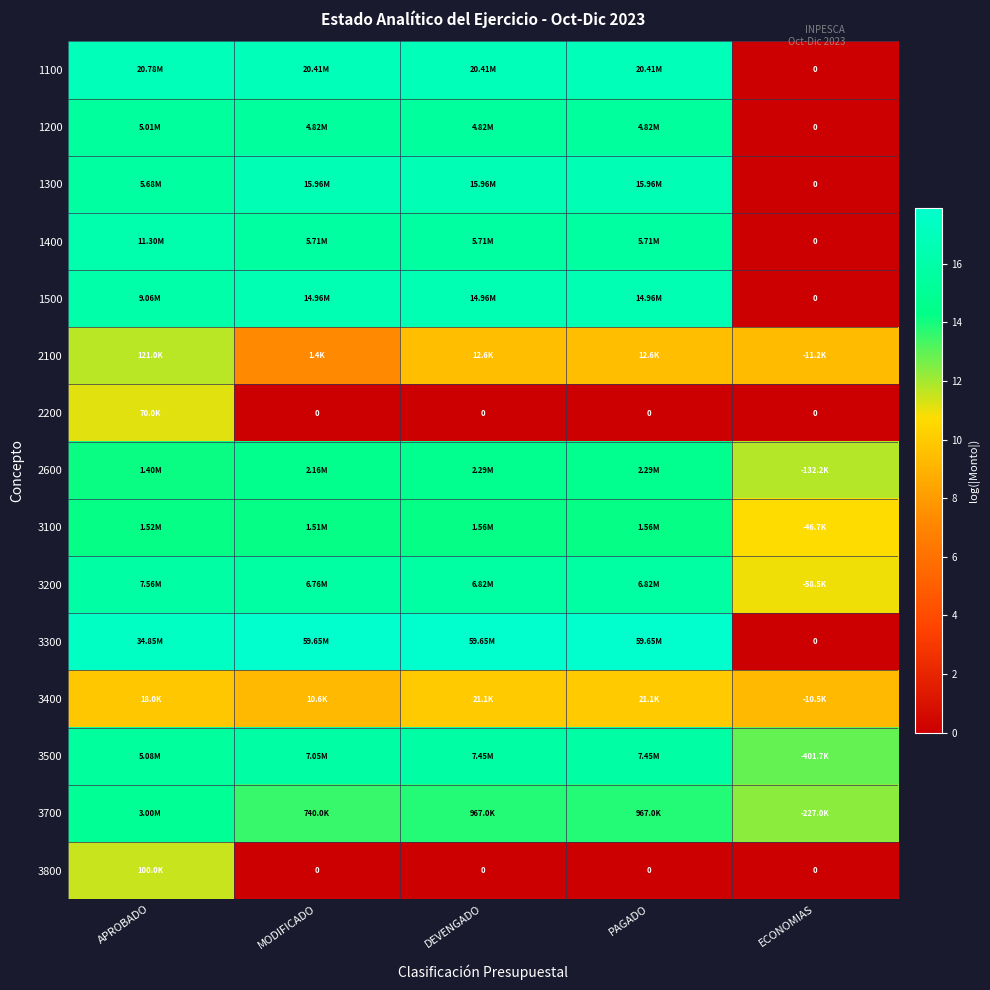

The value of 3400 at DEVENGADO is 2.2. True or false?

False